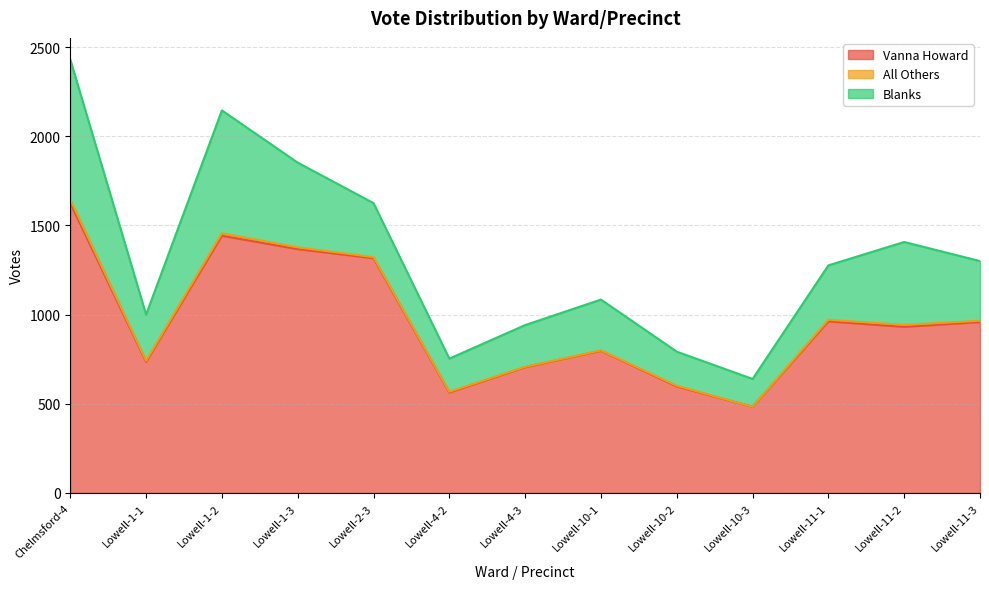

Where does the All Others series first go above 6?

Chelmsford-4